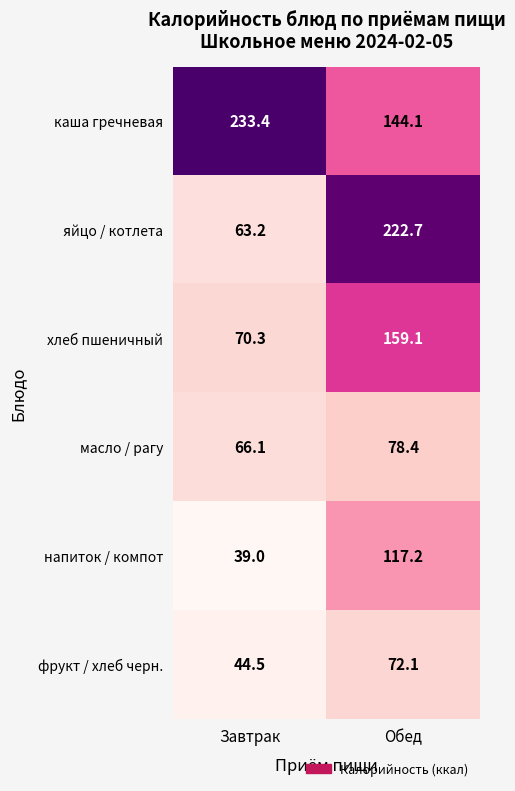

At which label does каша гречневая first exceed 233?

Завтрак